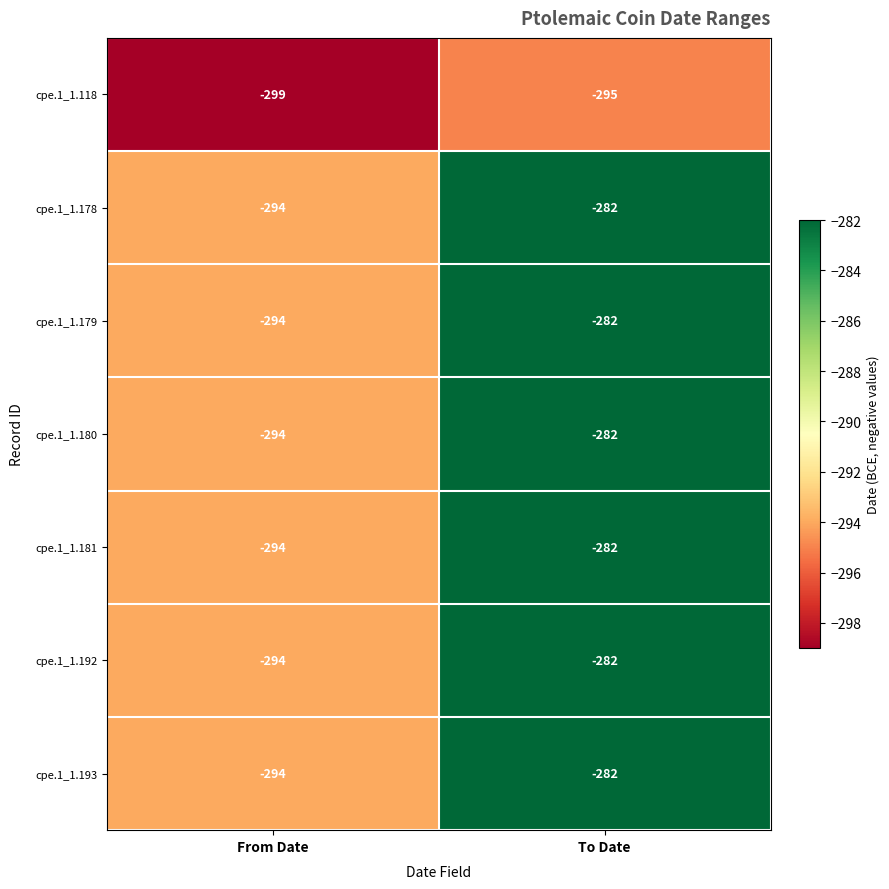

At which label is cpe.1_1.179 closest to -288?

From Date